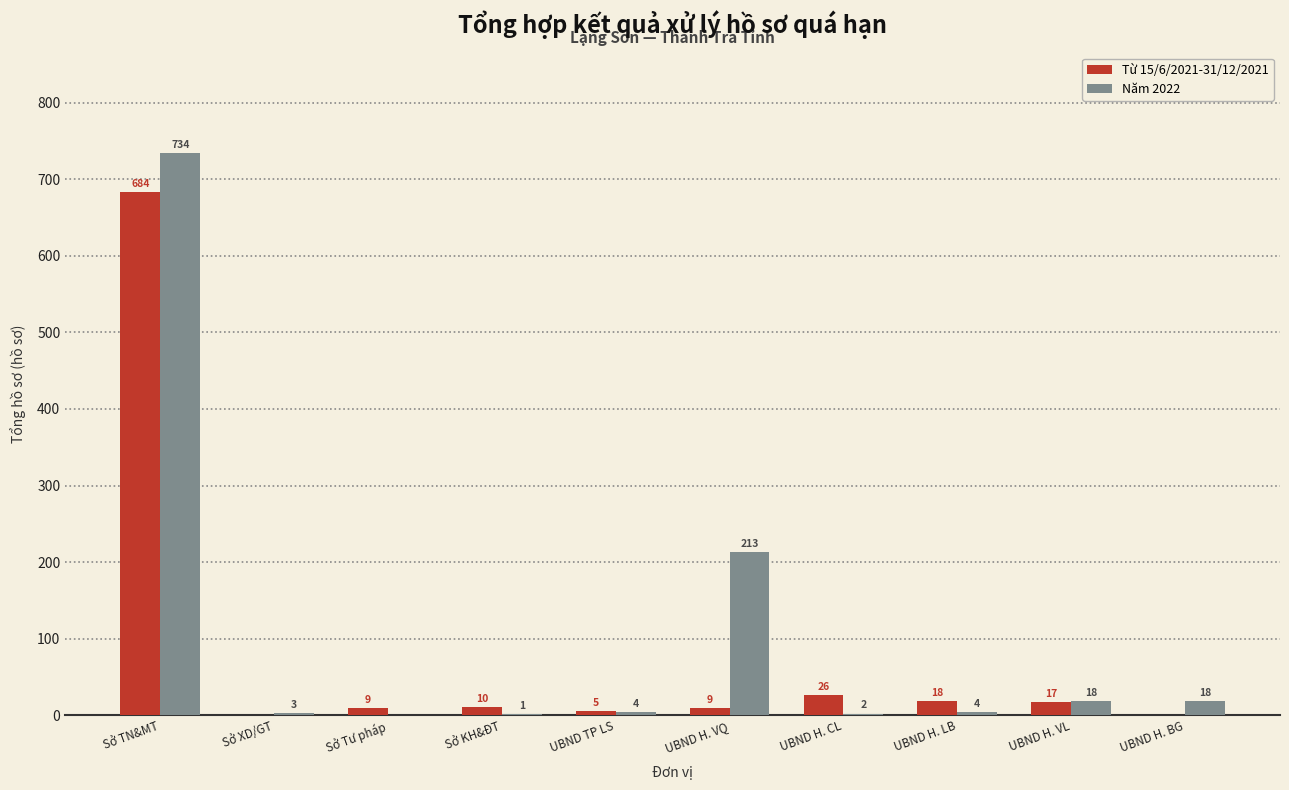

What are all the series names shown in the legend?

Từ 15/6/2021-31/12/2021, Năm 2022